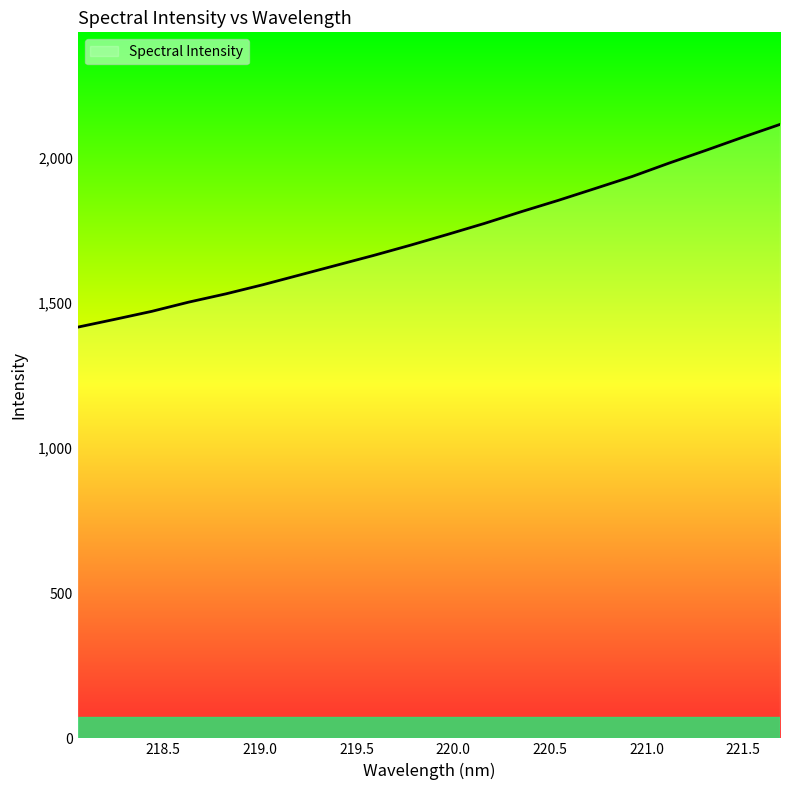

What is the maximum value shown in the chart?

2114.7